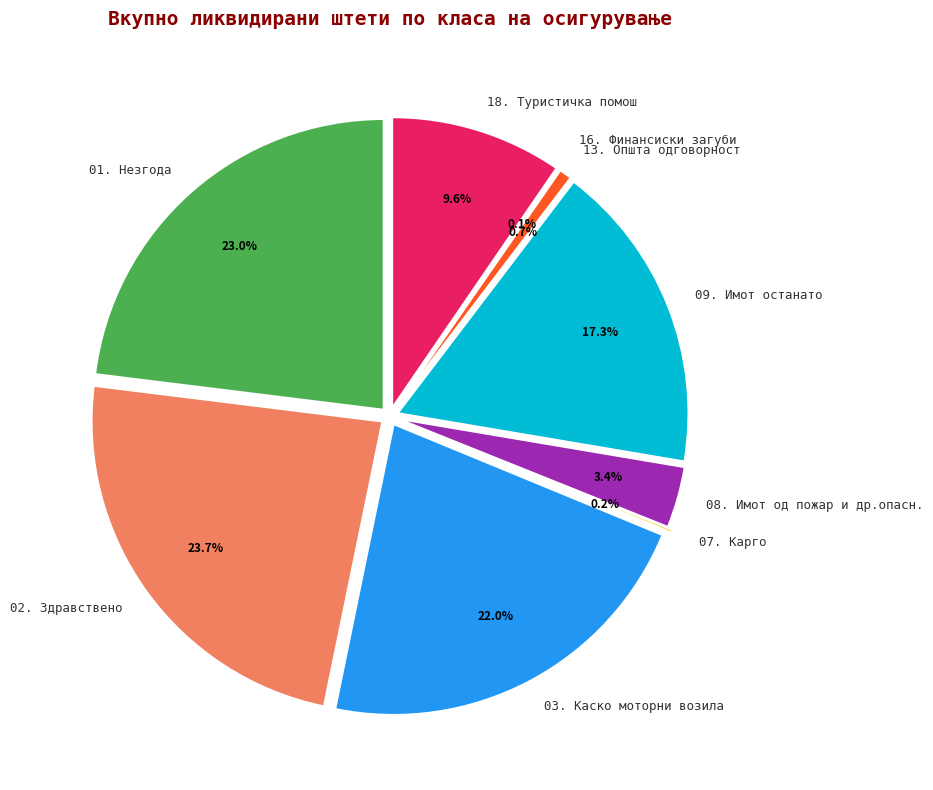

What percentage is the 03. Каско моторни возила slice, to the nearest percent?

22%